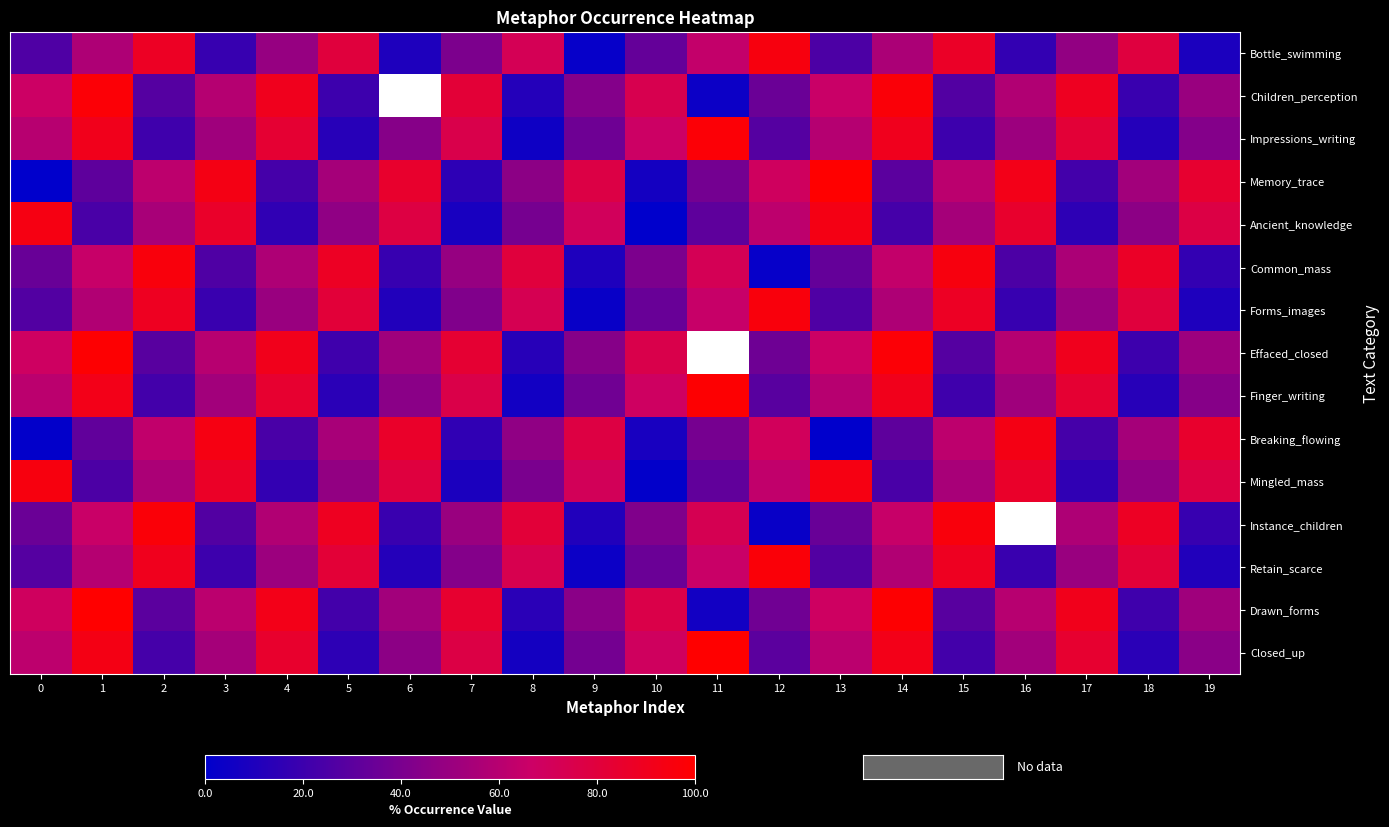

What is the sum of all Ancient_knowledge values?

1003.0